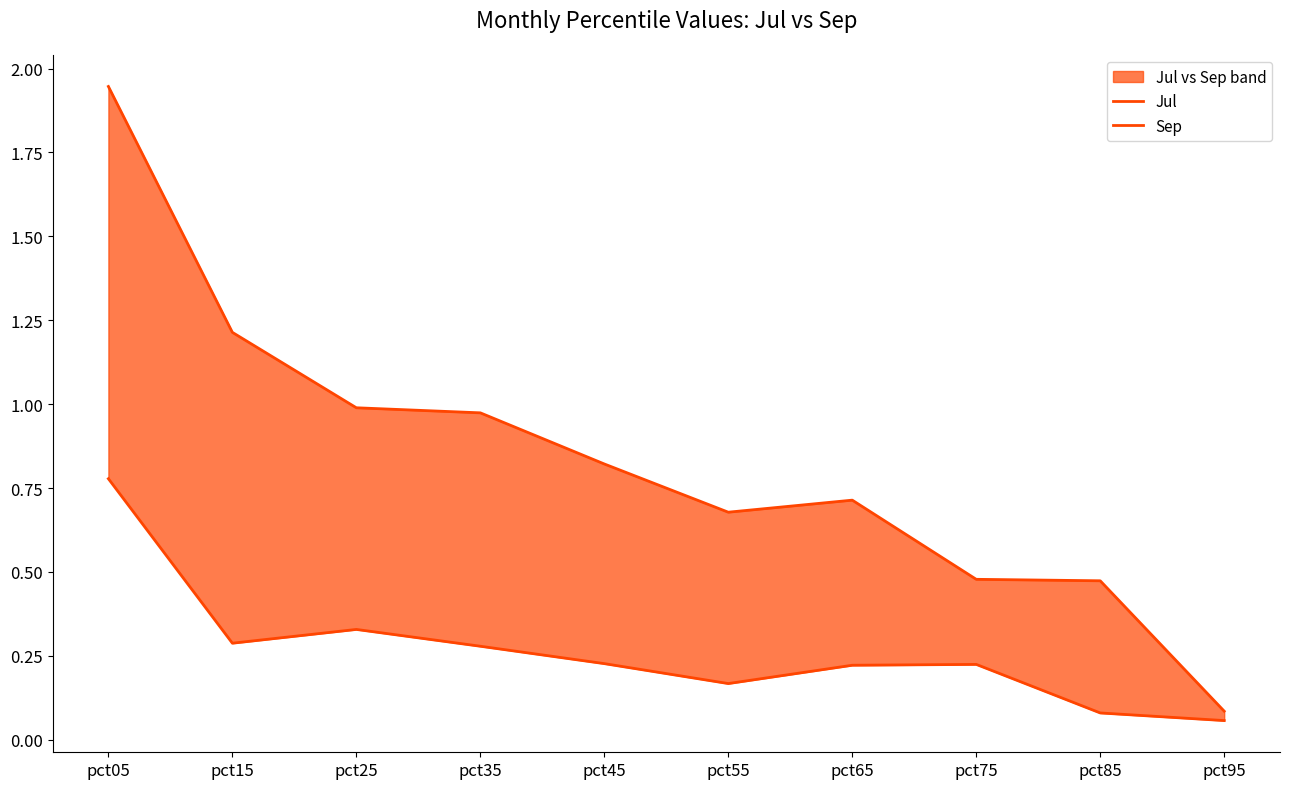

What is the difference between the Sep values at pct05 and pct45?

1.1